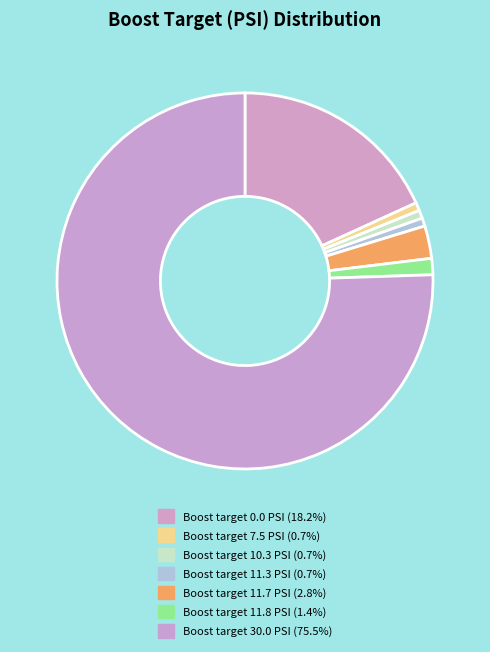

How many slices are in this pie chart?

7